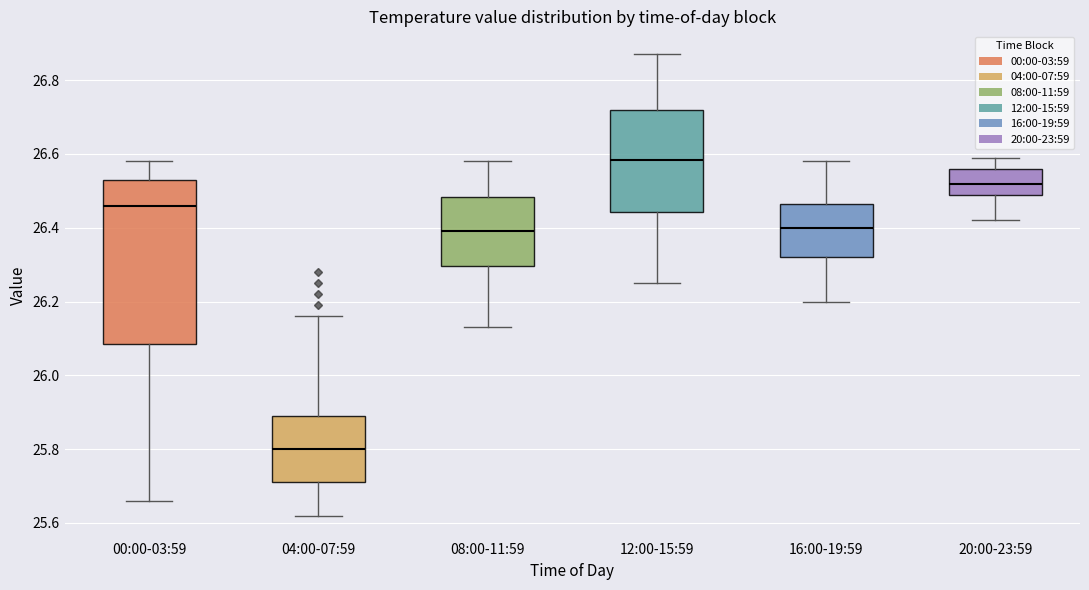

Reading left to right, read every box against the y-axis: the position of its median line, the range the box covers, and the ends of its whiskers. The values are not printed on the chart, so give them approximately, as read against the axis.

00:00-03:59: median 26.46, box 26.08 to 26.54, whiskers 25.66 to 26.58
04:00-07:59: median 25.80, box 25.72 to 25.90, whiskers 25.62 to 26.16
08:00-11:59: median 26.40, box 26.30 to 26.48, whiskers 26.14 to 26.58
12:00-15:59: median 26.58, box 26.44 to 26.72, whiskers 26.26 to 26.88
16:00-19:59: median 26.40, box 26.32 to 26.46, whiskers 26.20 to 26.58
20:00-23:59: median 26.52, box 26.48 to 26.56, whiskers 26.42 to 26.60